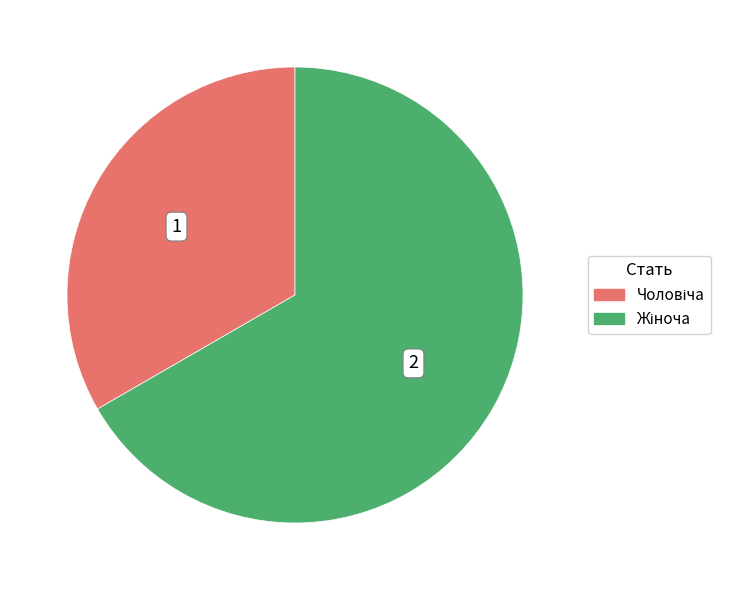

Is there any slice that represents more than half of the pie?

Yes